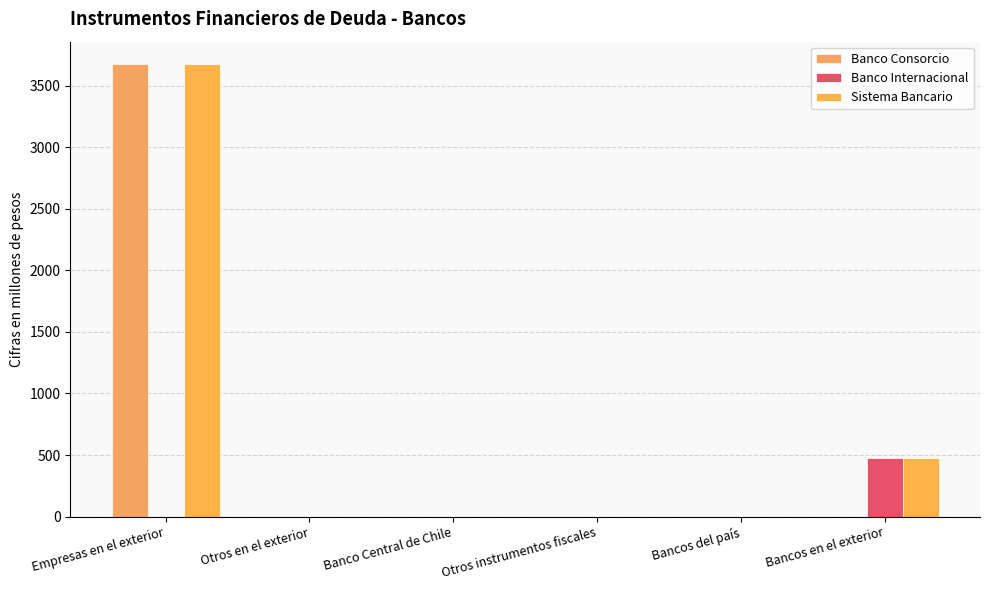

Between Empresas en el exterior and Bancos del país, which series saw the biggest shift?

Banco Consorcio